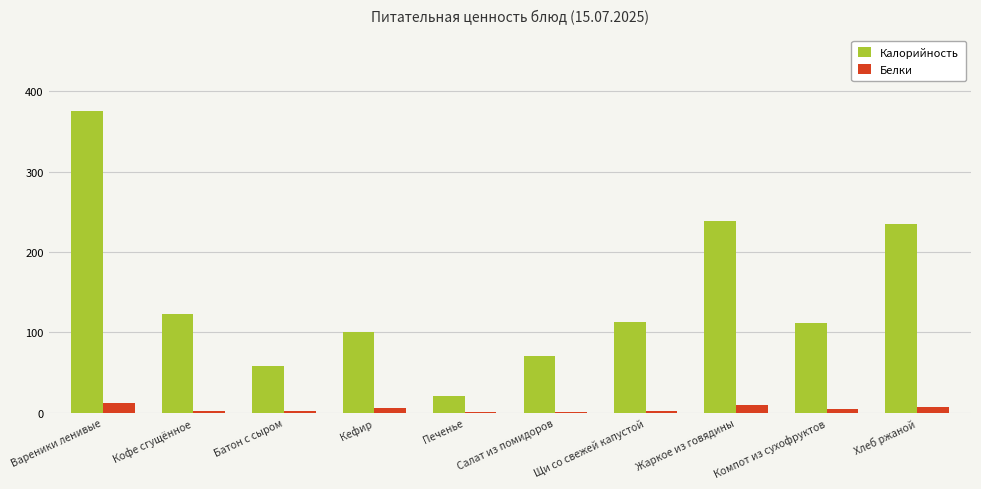

What is the sum of all Белки values?

48.1